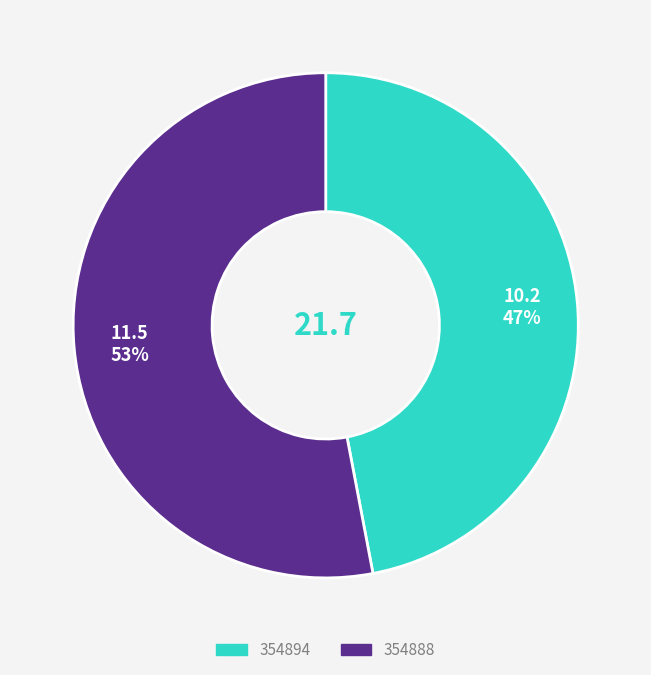

The 354888 slice represents 99% of the pie. True or false?

False